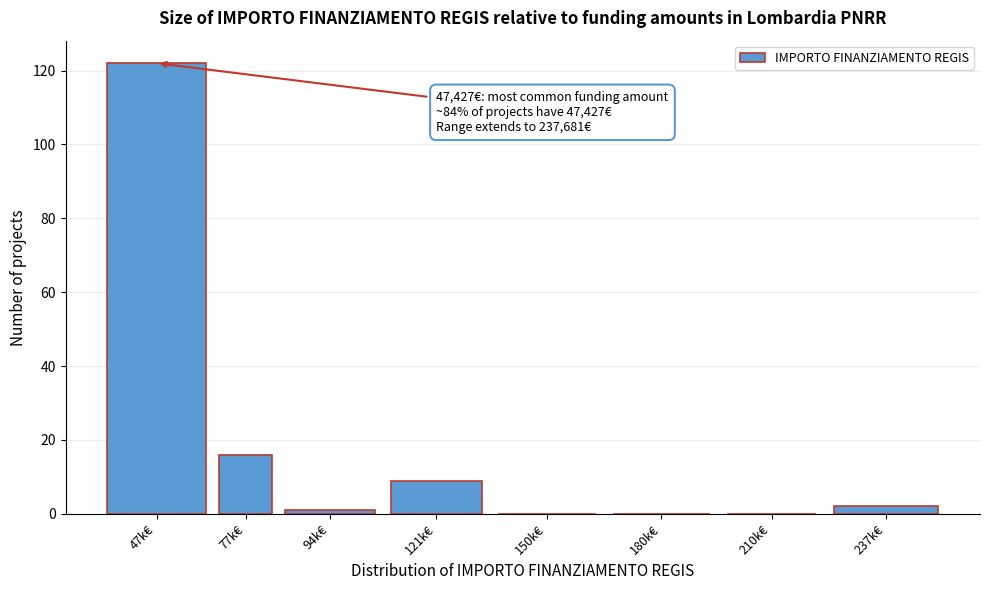

Reading right to left, extract all data points from this chart.

237k€=2	210k€=0	180k€=0	150k€=0	121k€=9	94k€=1	77k€=16	47k€=122